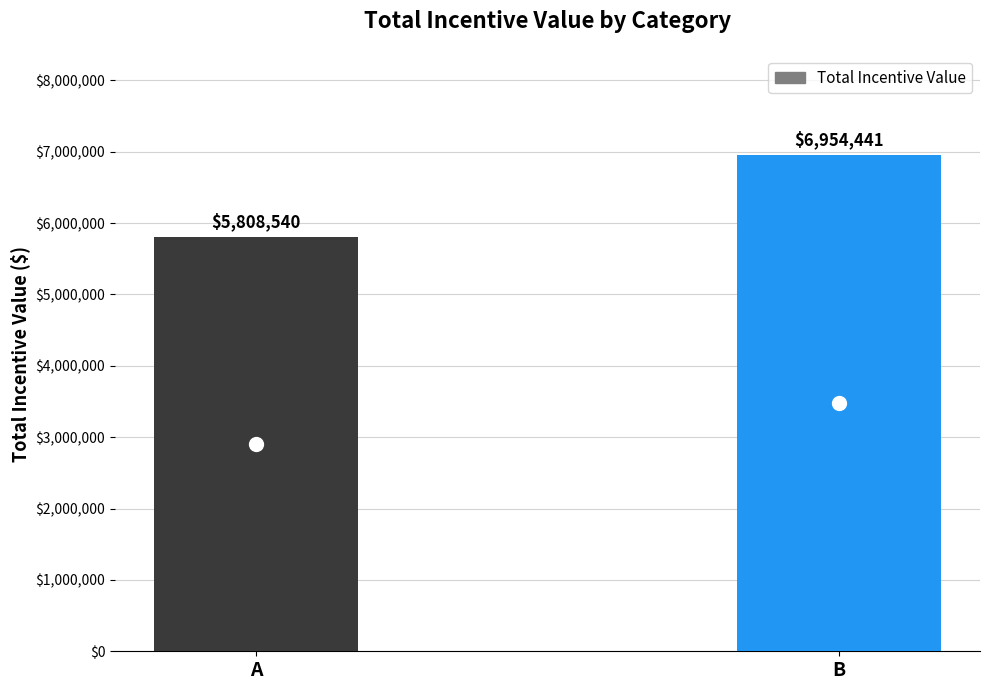

What is the difference between the values at B and A?

1145901.5